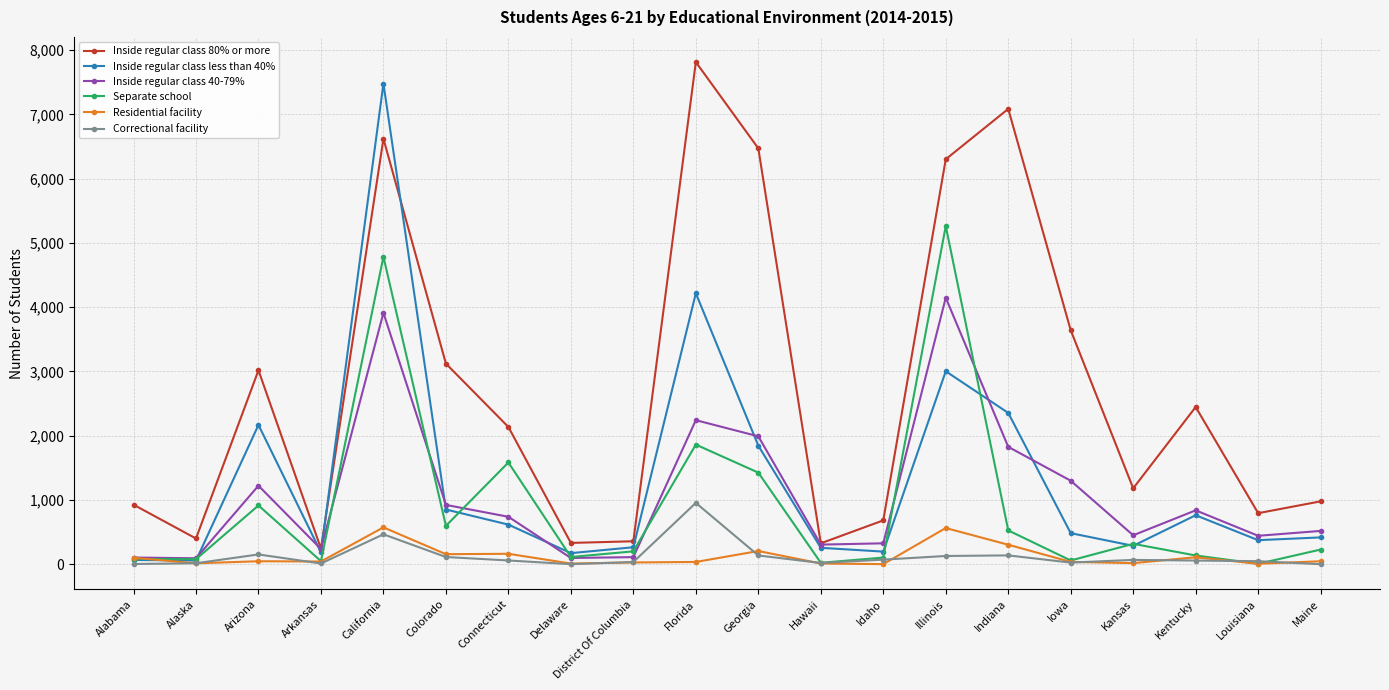

Which series changed the most between Arkansas and Connecticut?

Inside regular class 80% or more